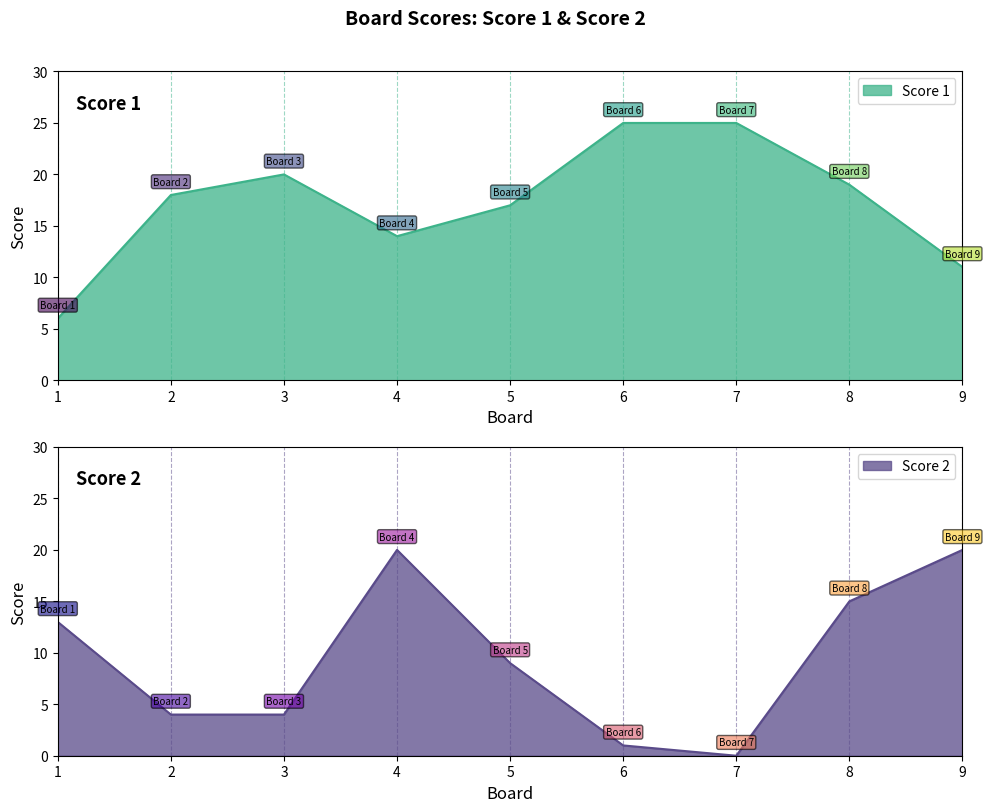

How many series are shown in this chart?

2